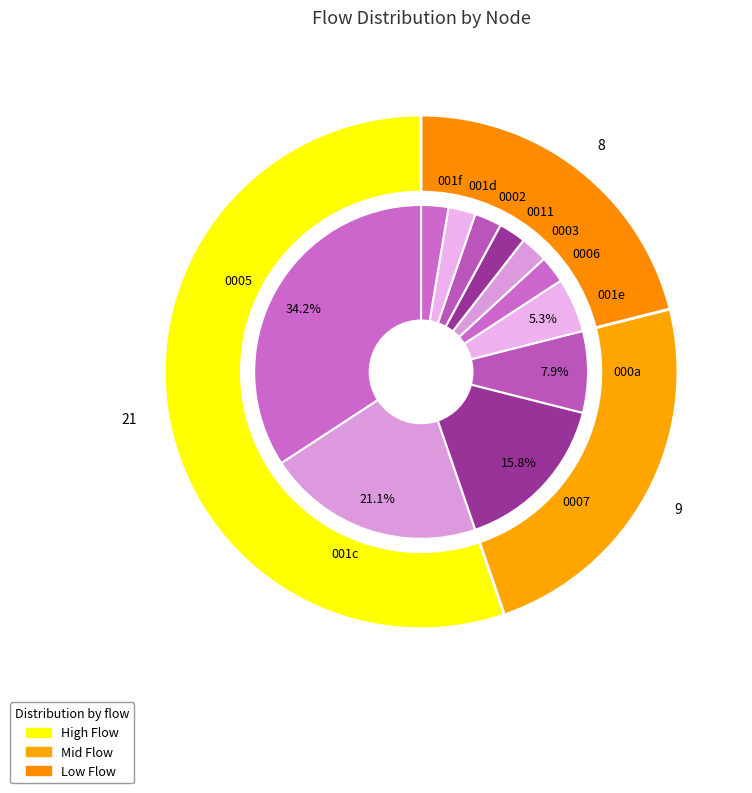

How much of the chart is everything except 18?

100.0%